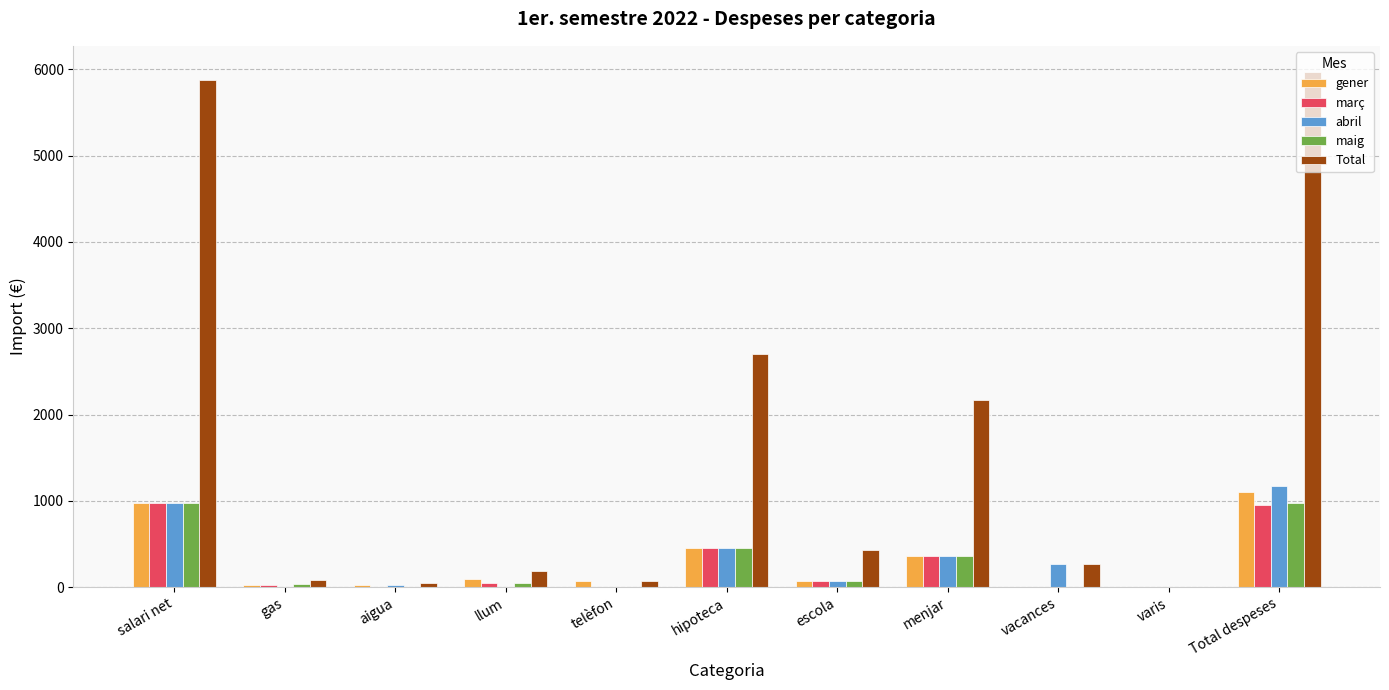

What is the total value across all series at hipoteca?

4507.6